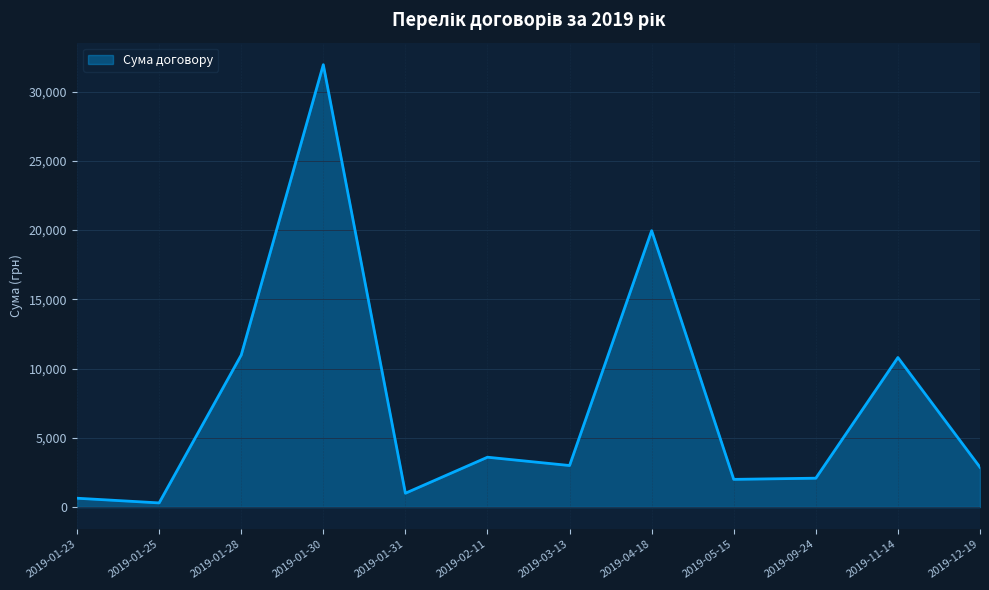

Is it true that the value at 2019-01-30 is 31947.0?

True